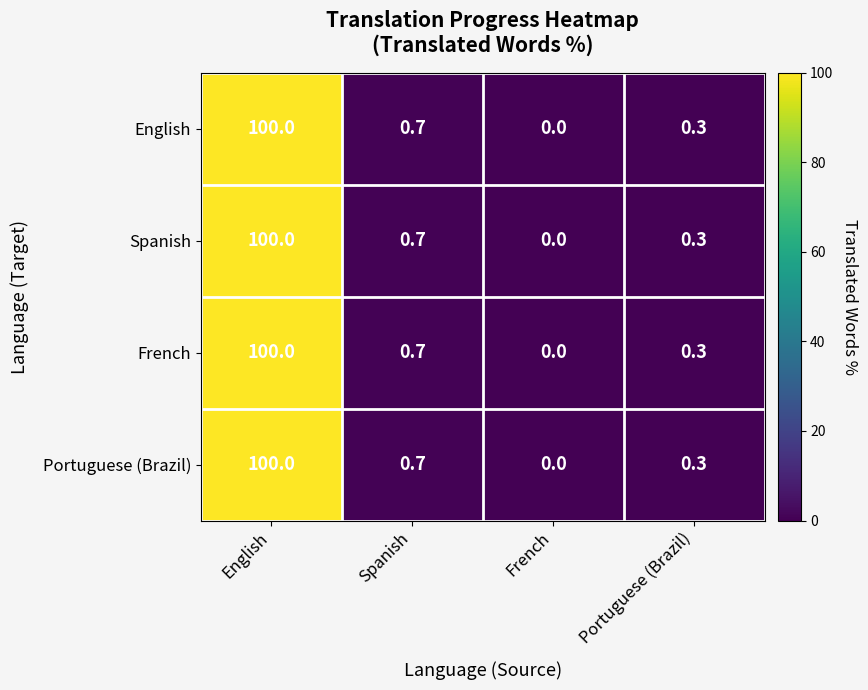

What is the greatest value displayed?

100.0